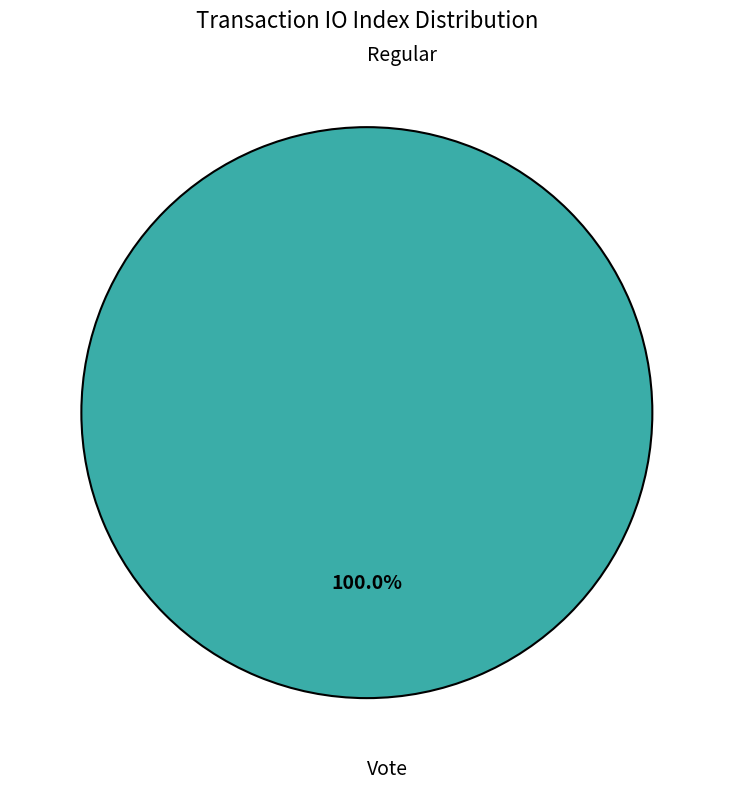

Which category has the biggest portion of the pie?

Vote